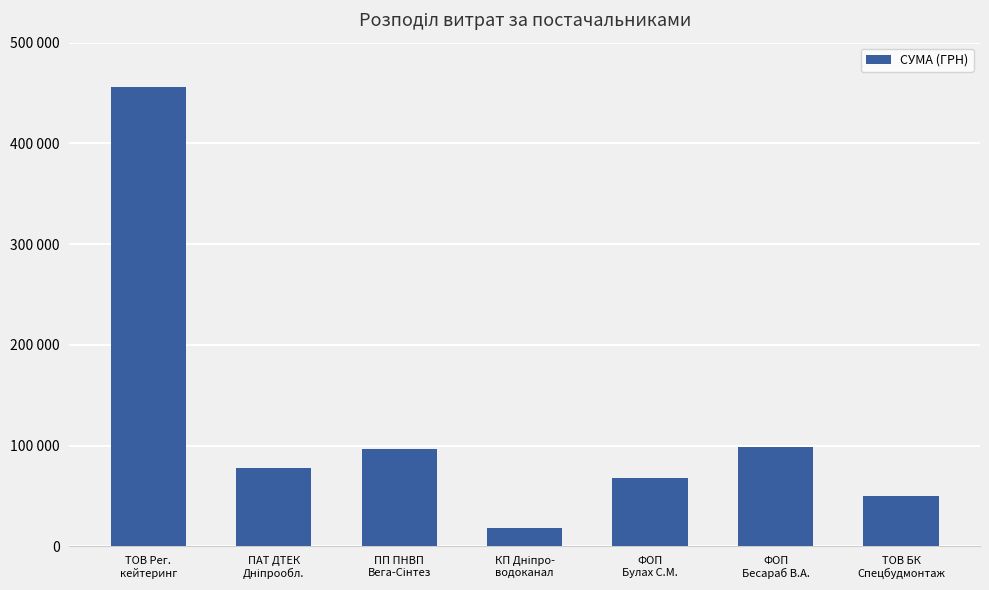

What is the label of the 7th bar from the right?

ТОВ Рег.
кейтеринг